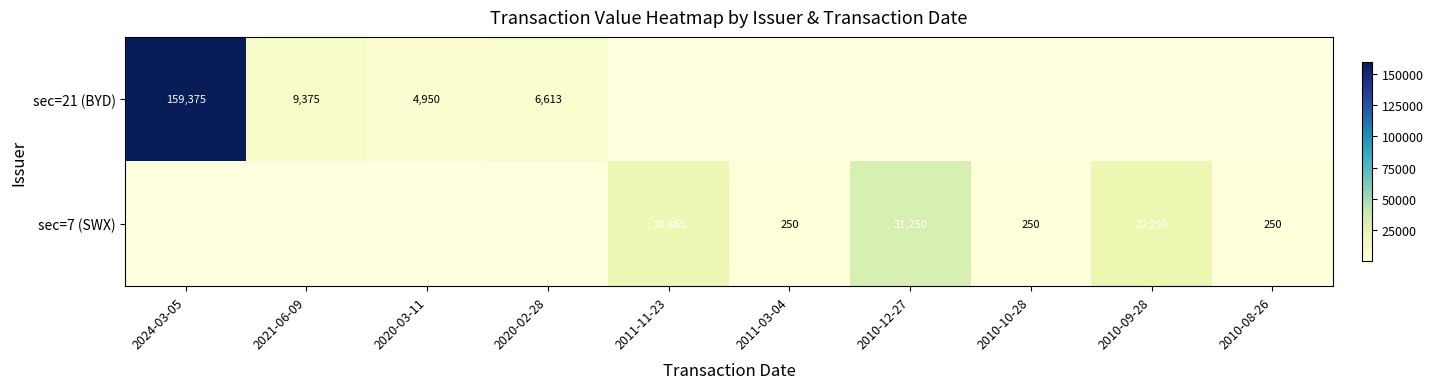

Is it true that sec=21 (BYD) equals 1772 at 2020-02-28?

False